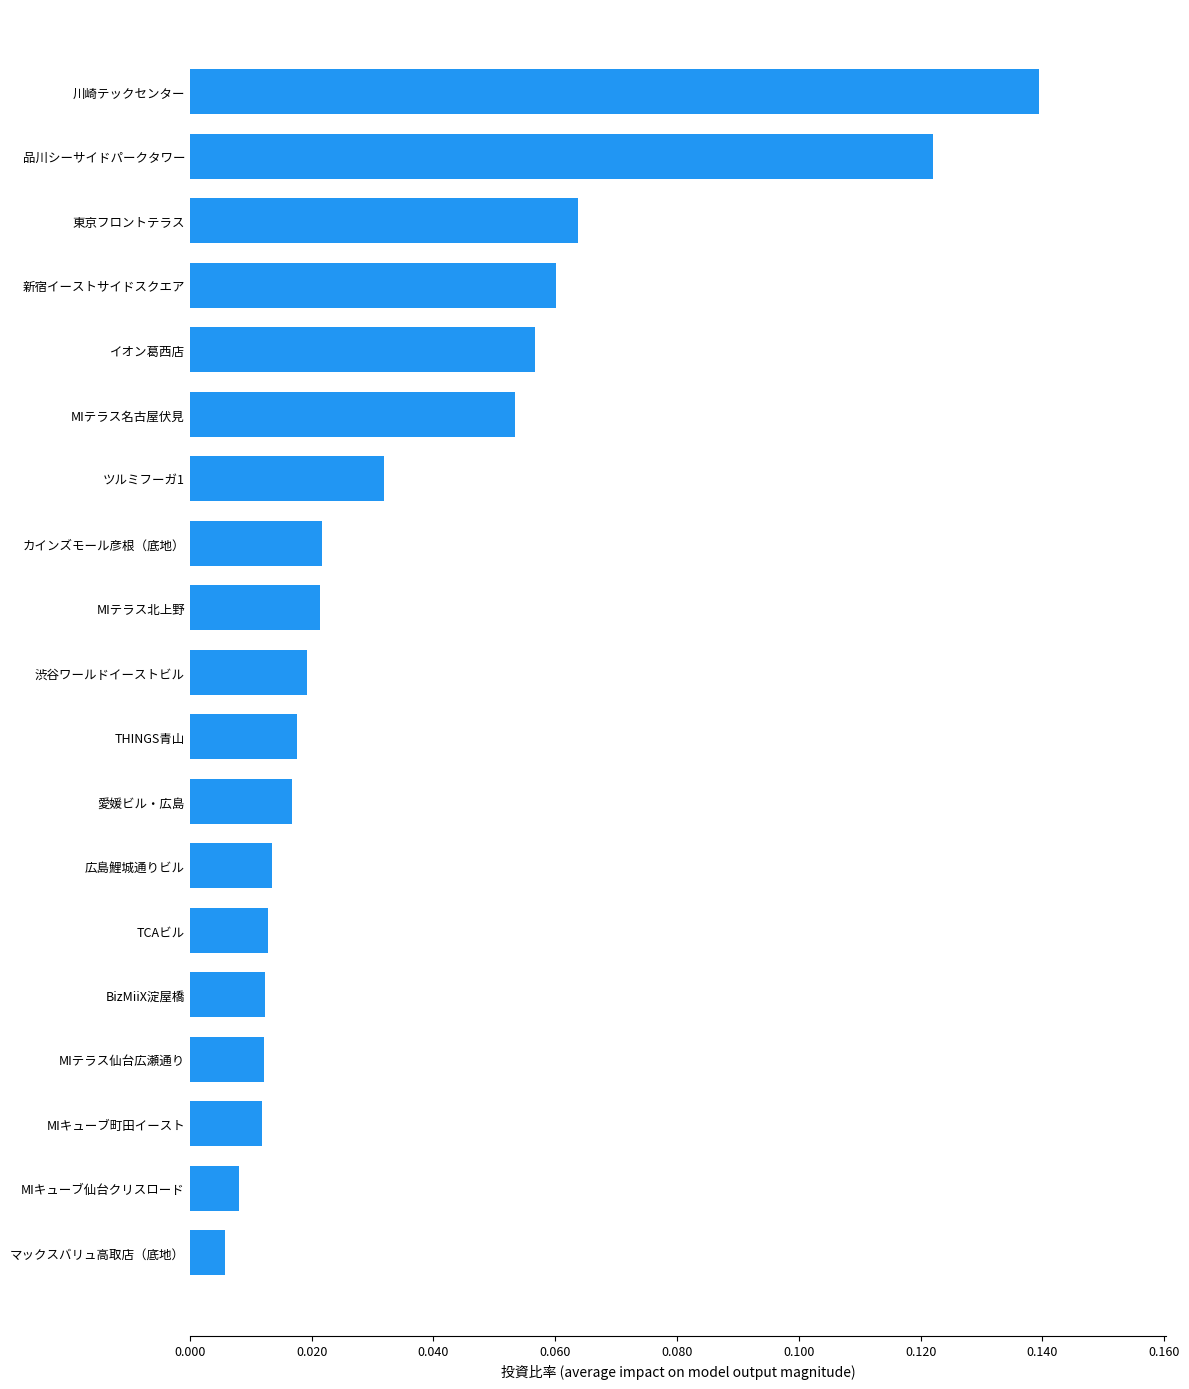

What is the sum of all values?

0.7